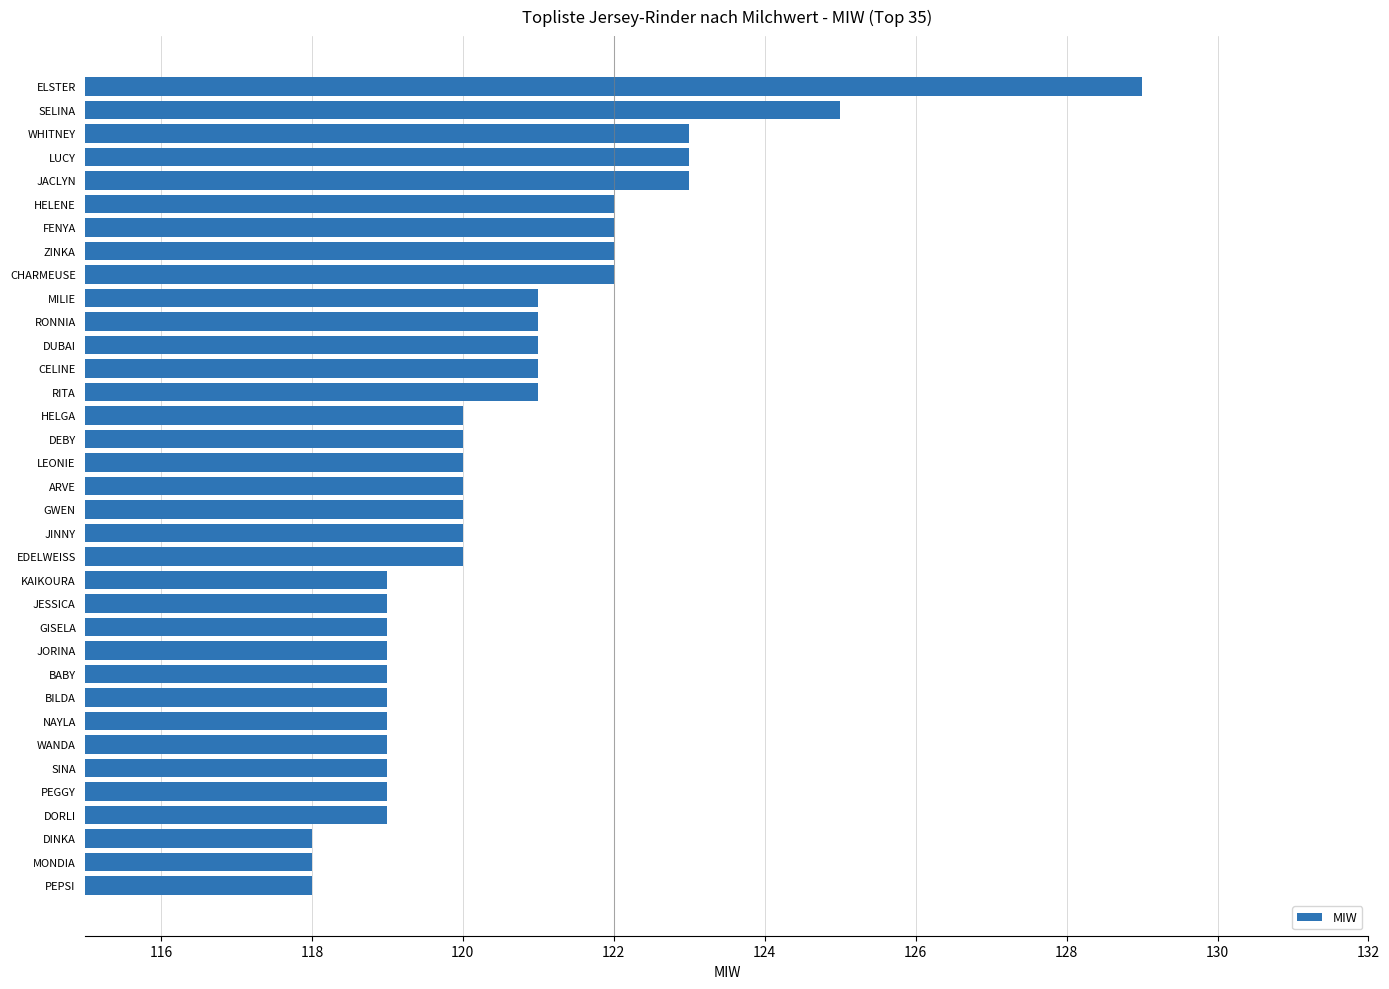

What is the maximum value shown in the chart?

129